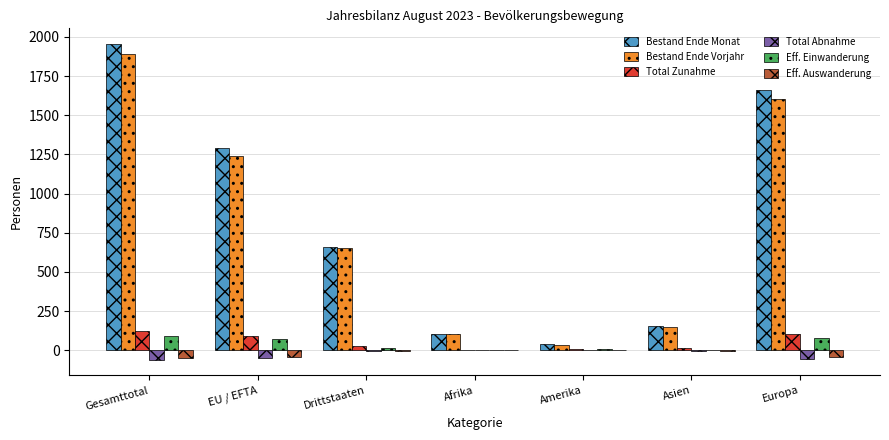

Which series changed the most between Gesamttotal and Asien?

Bestand Ende Monat